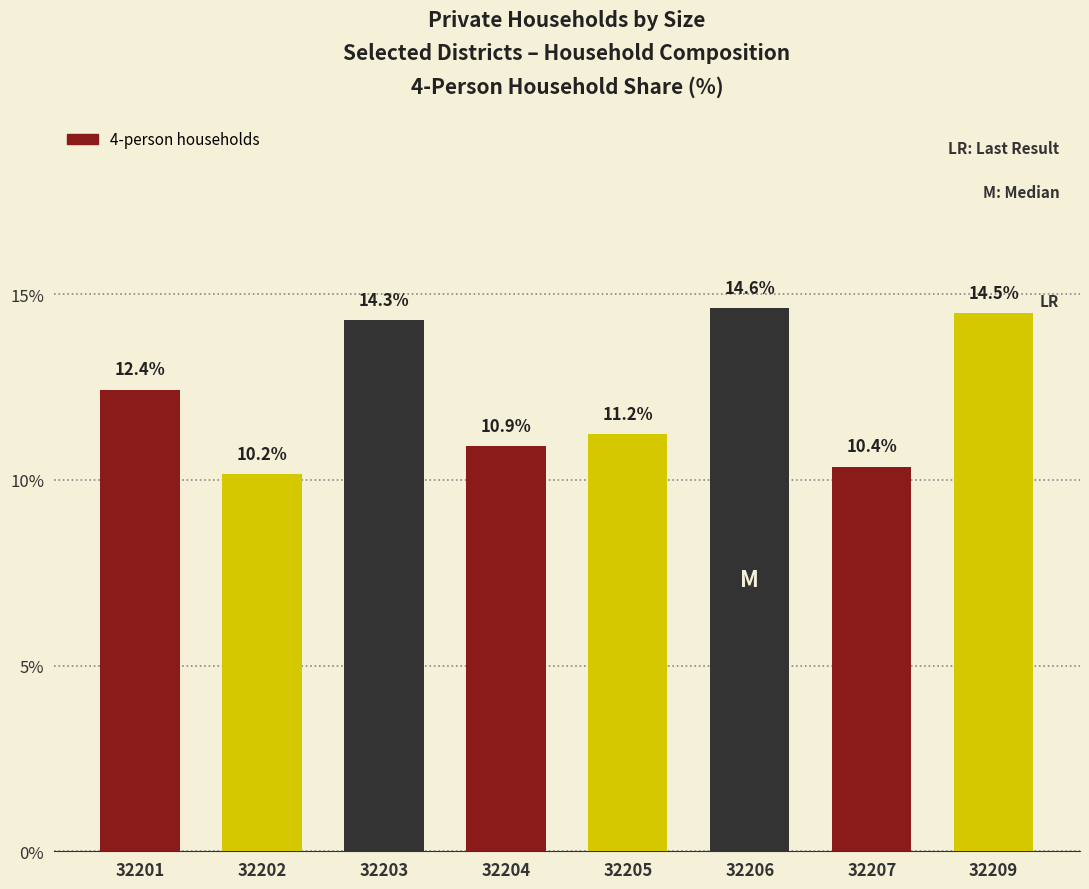

Reading right to left, what are all the values shown in this chart?

32209=14.5	32207=10.4	32206=14.6	32205=11.2	32204=10.9	32203=14.3	32202=10.2	32201=12.4